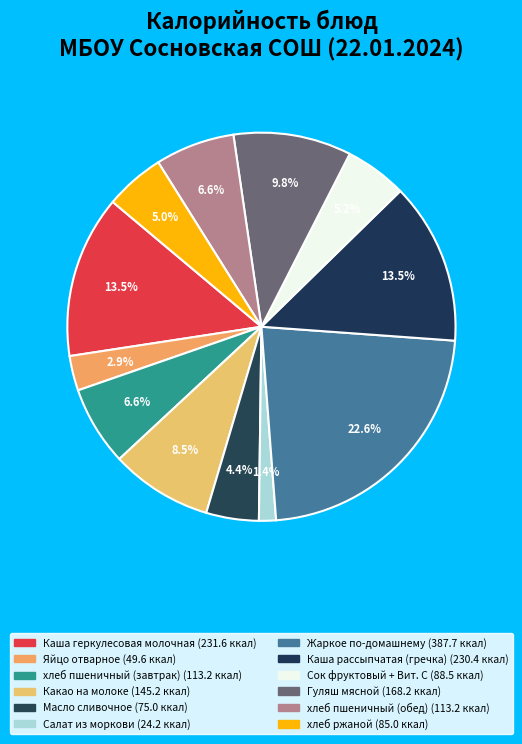

To the nearest percent, what percentage of the pie is Яйцо отварное?

3%